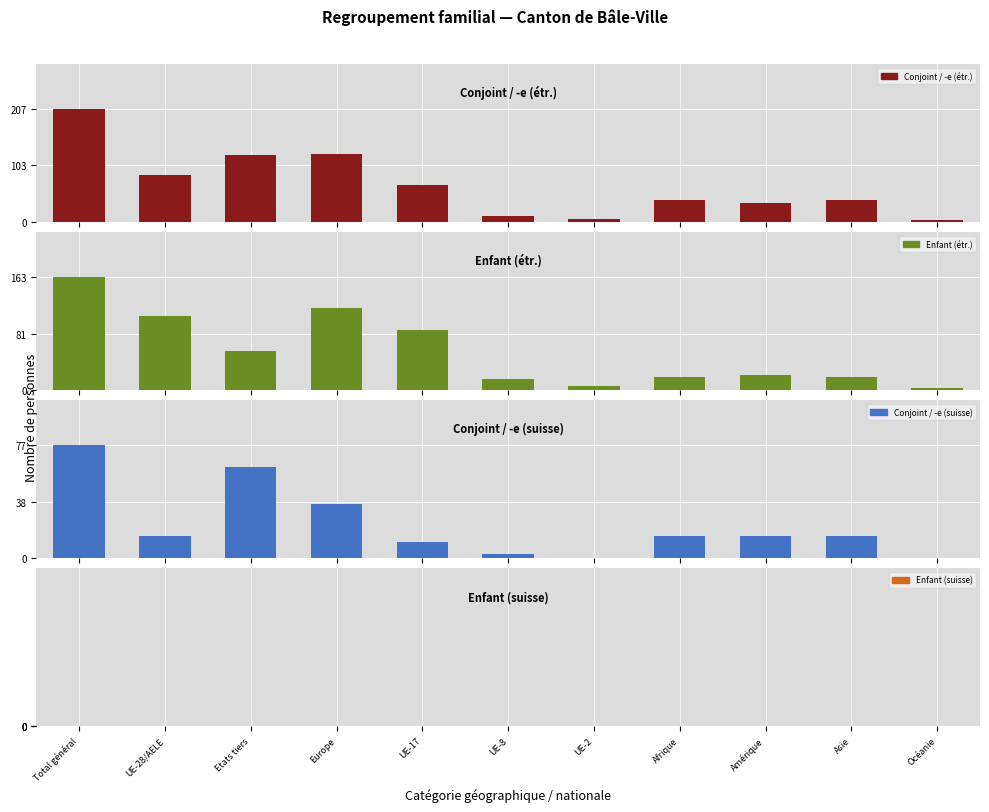

Which series has the largest total across all categories?

Conjoint / -e (étr.)